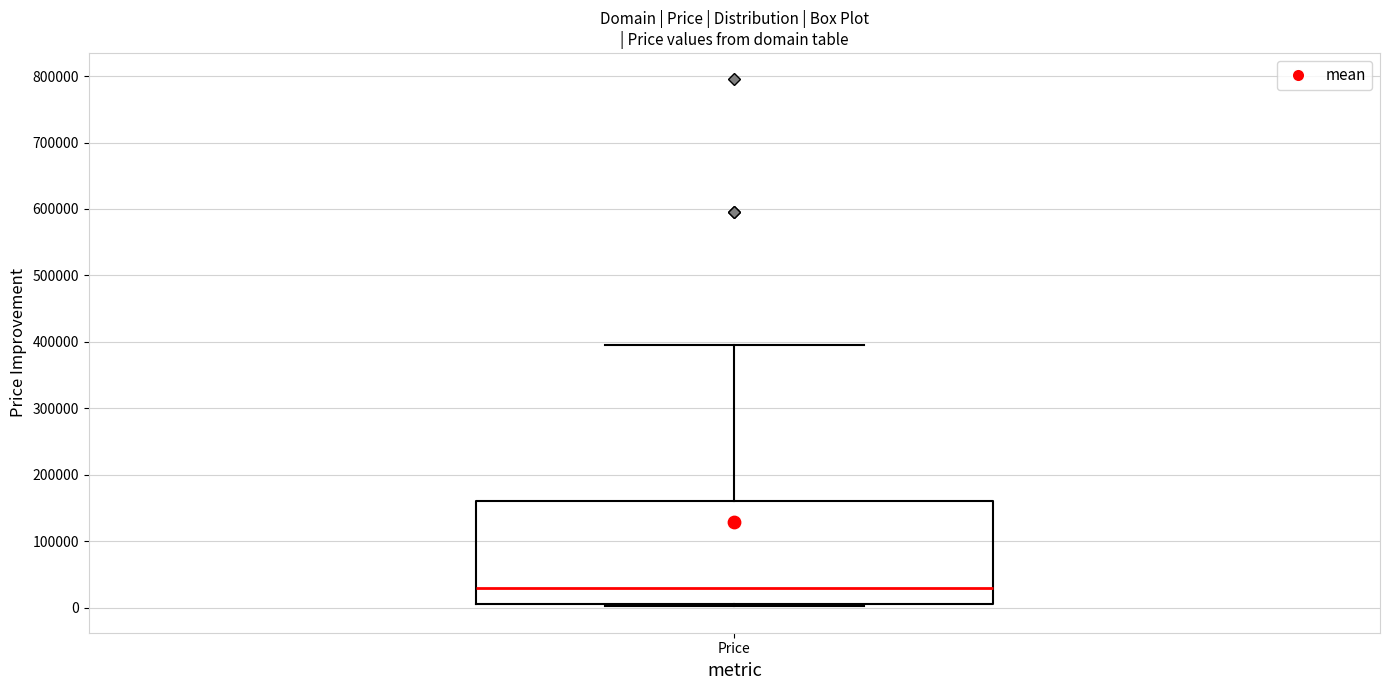

Read this box plot against the y-axis: the position of the median line, the range covered by the box, and the ends of both whiskers. The values are not printed on the chart, so give them approximately, as read against the axis.

median 30000, box 0 to 160000, whiskers 0 to 390000